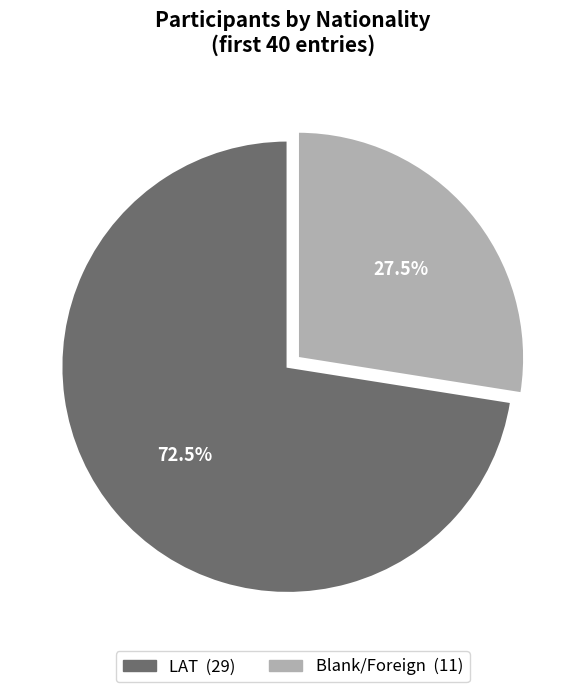

Does any single category account for the majority?

Yes